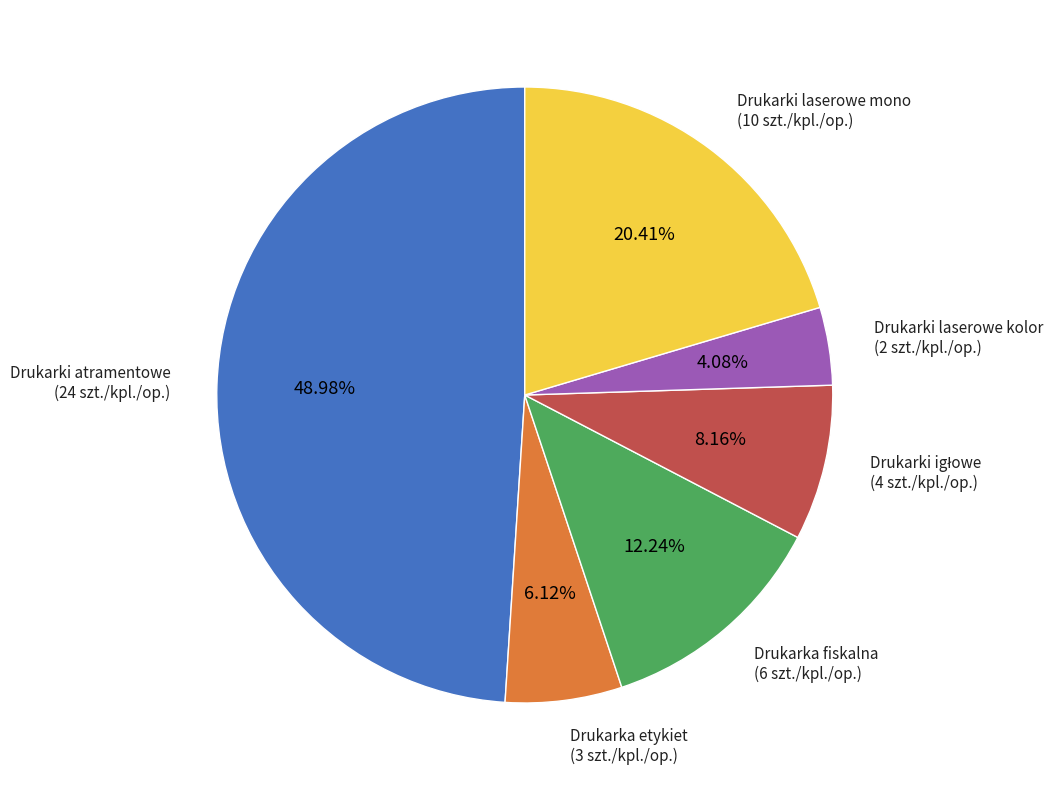

Between Drukarki laserowe kolor and Drukarki laserowe mono, which is larger?

Drukarki laserowe mono